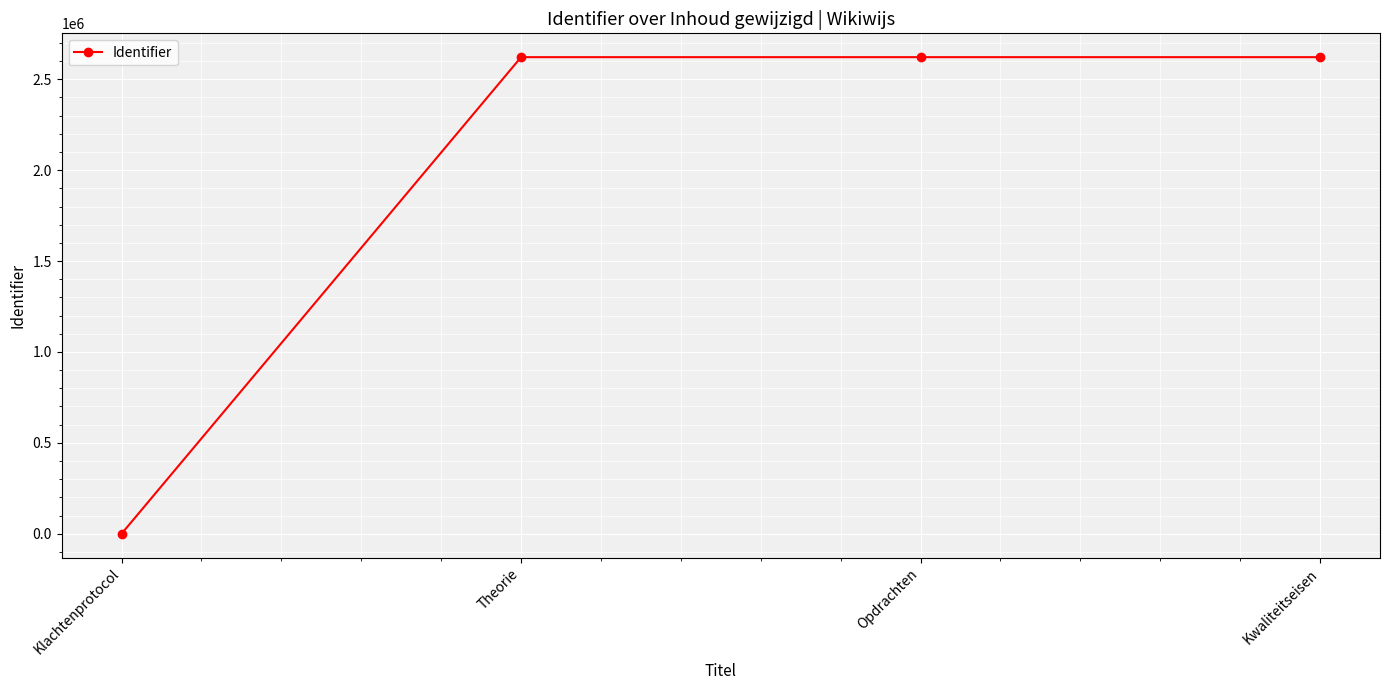

What is the maximum value shown in the chart?

2621681